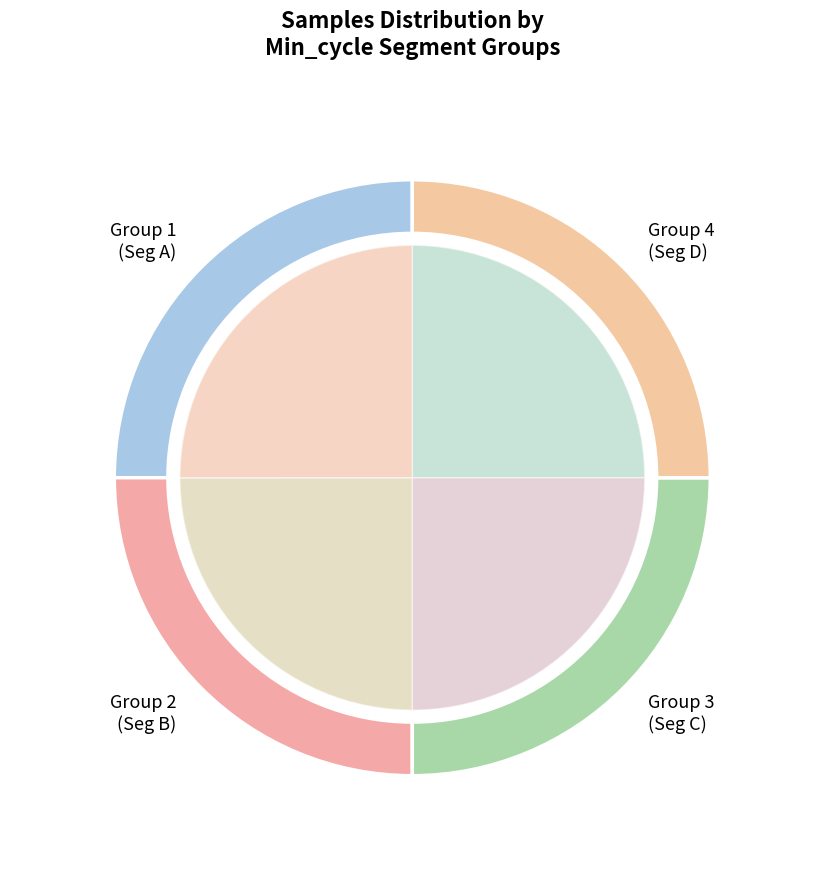

To the nearest percent, what portion does 28 represent?

8%